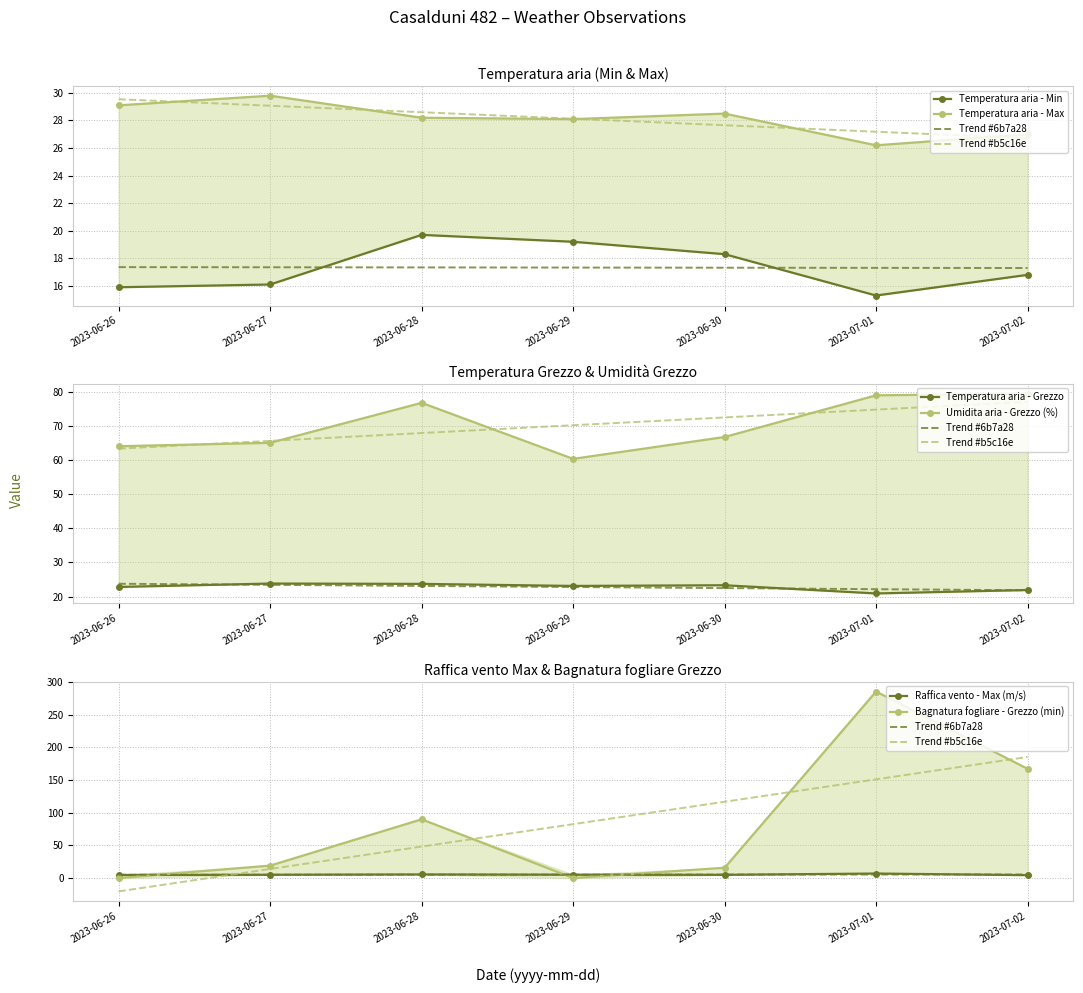

What is the maximum value for Umidita aria - Grezzo (%)?

79.4